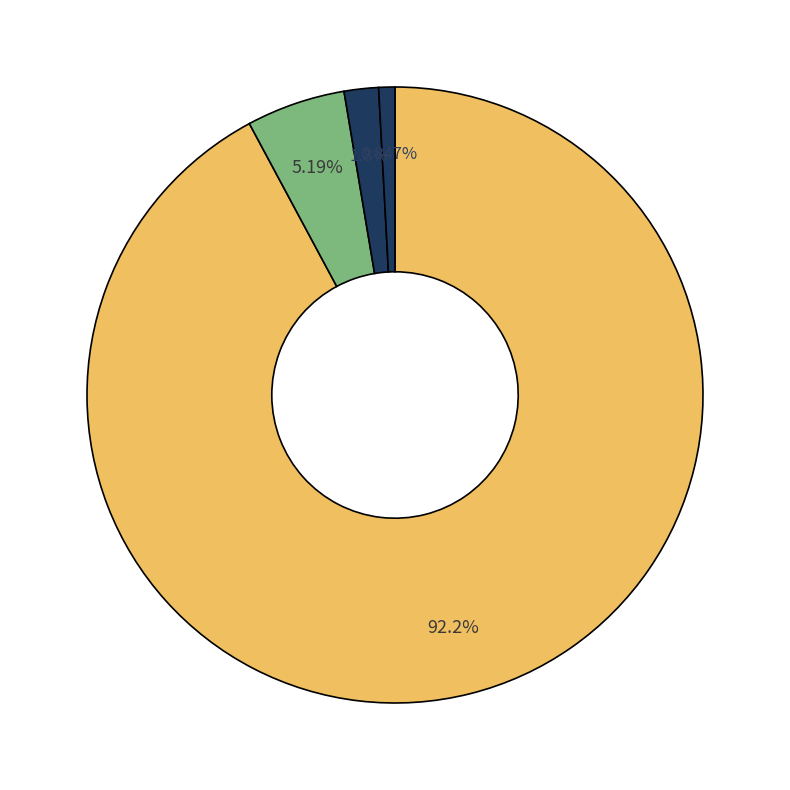

Rank the categories by value from lowest to highest.

Minute 3, Minute 2, Minute 1, Minute 0